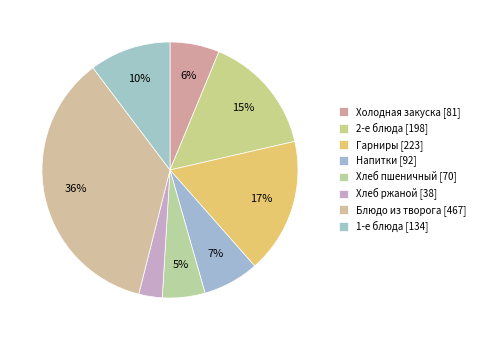

Between 1-е блюда and Хлеб пшеничный, which is larger?

1-е блюда